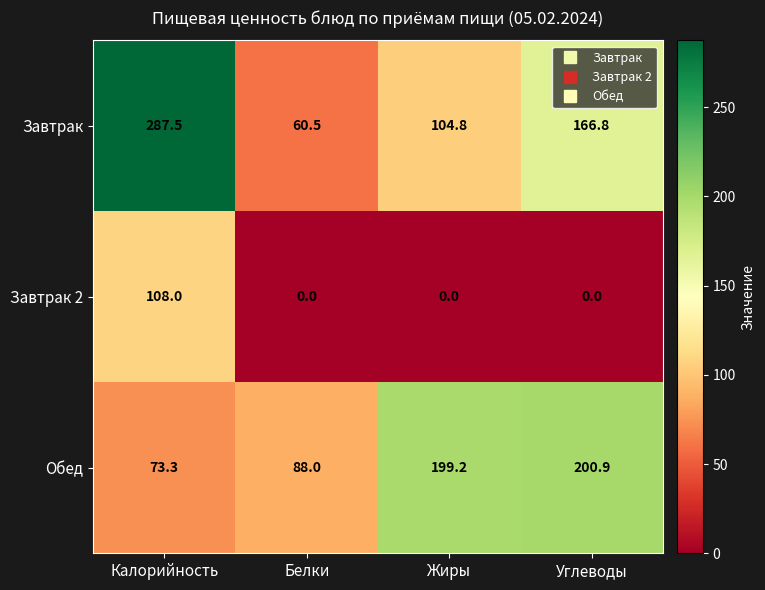

Where is Обед nearest to the value 137?

Белки